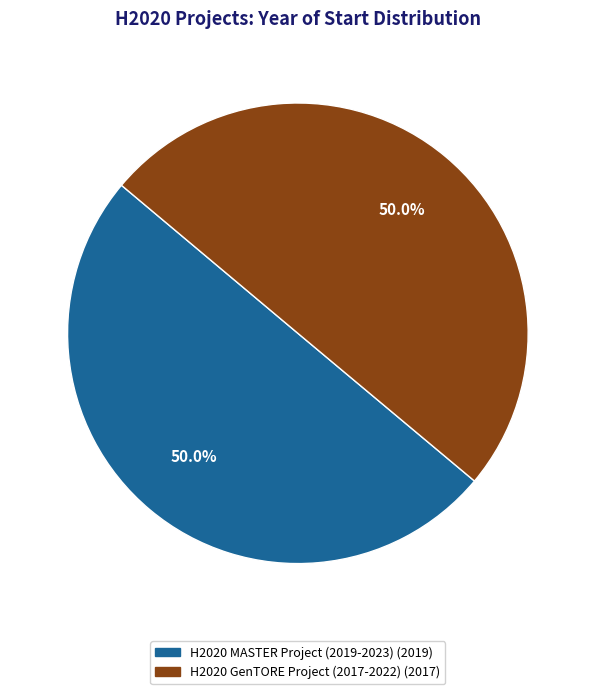

Approximately how many times larger is the value at H2020 MASTER Project (2019-2023) compared to H2020 GenTORE Project (2017-2022)?

1.0